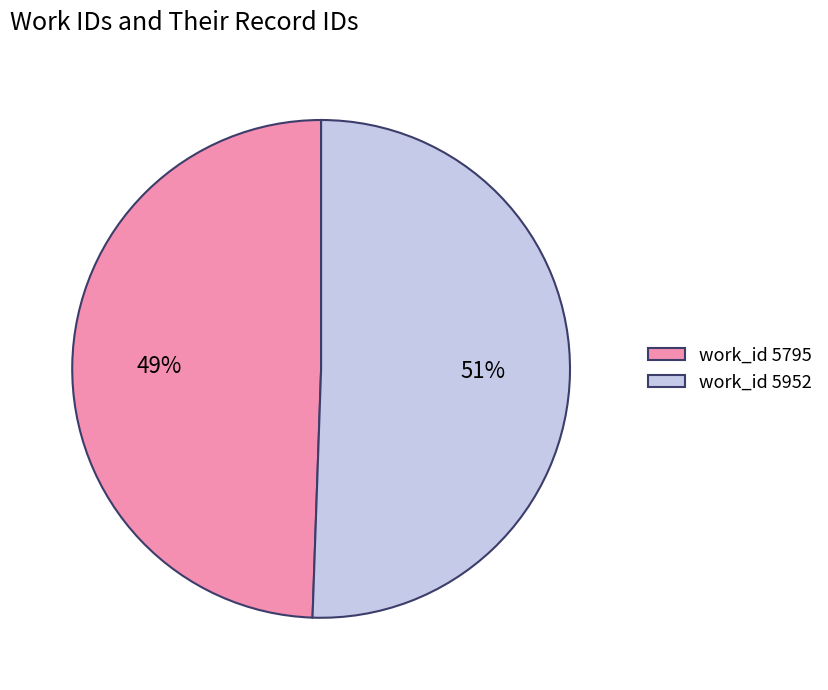

To the nearest percent, what is the average slice percentage?

50%